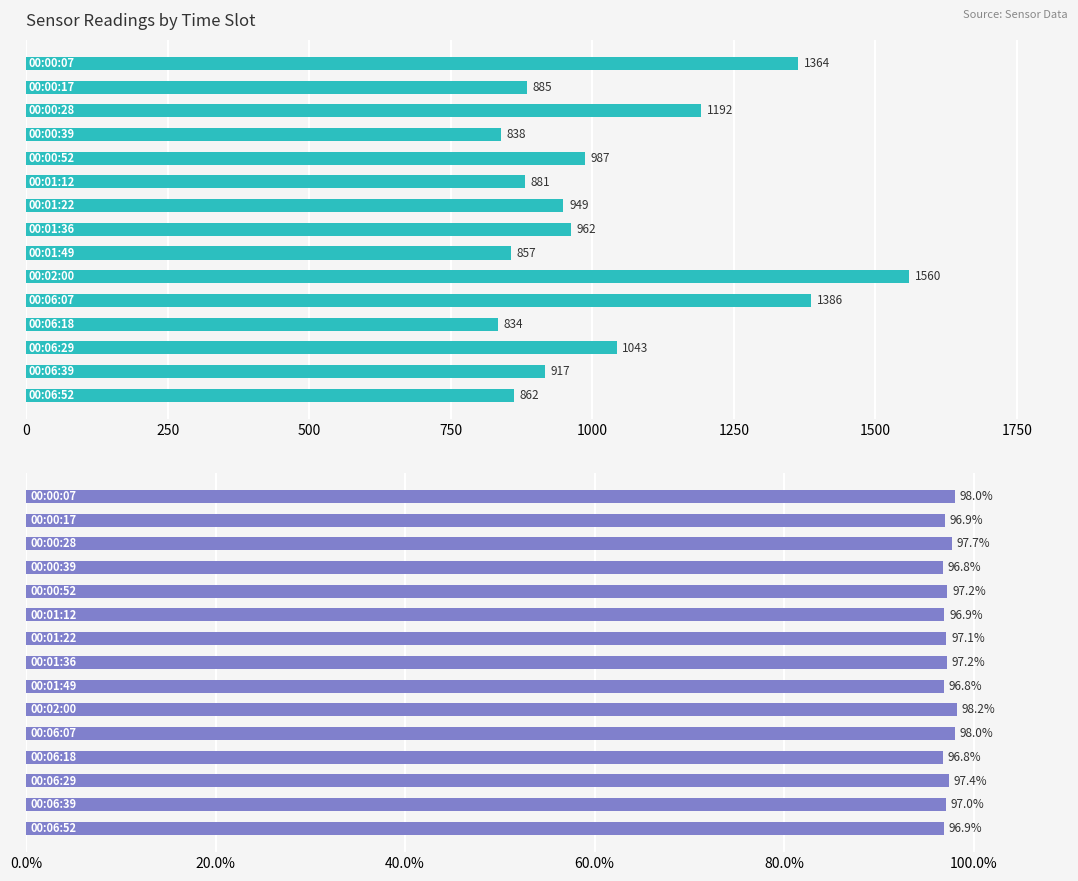

How many values in the Max_cycle series exceed 949?

7